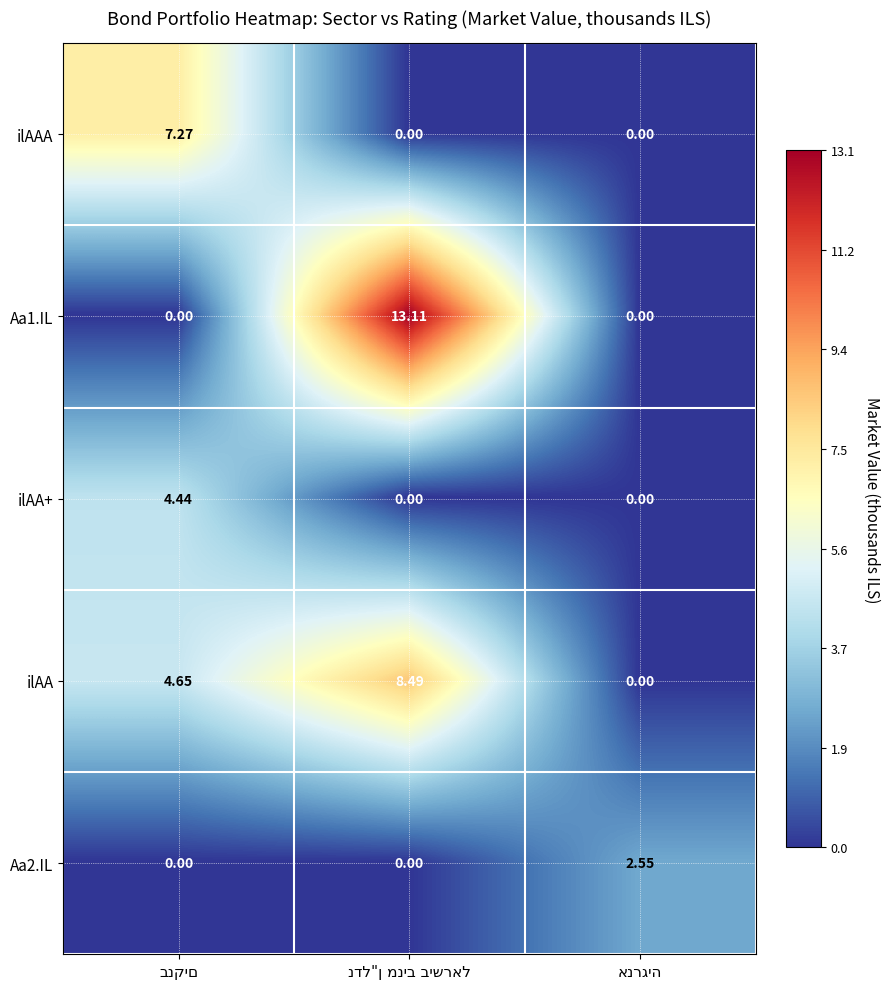

Which series has the largest total across all categories?

ilAA